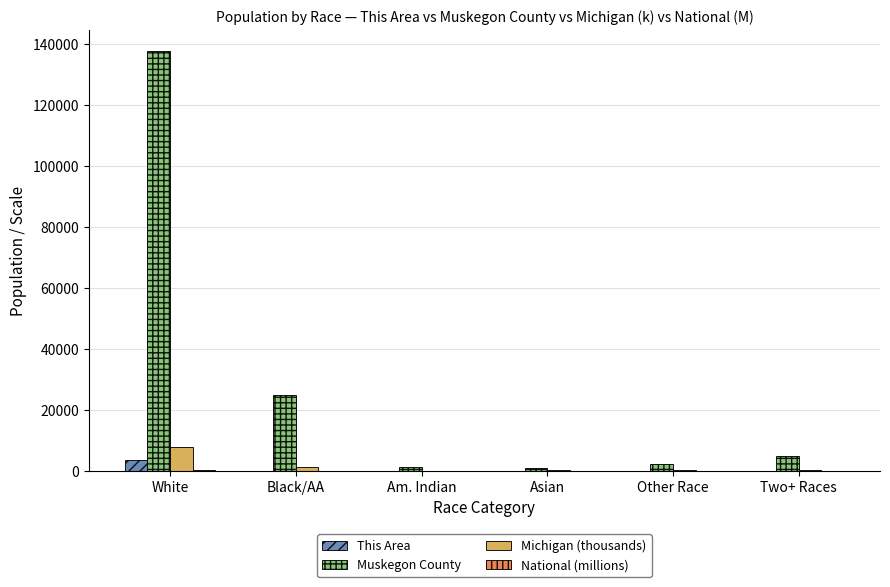

Count the number of data series in this chart.

4